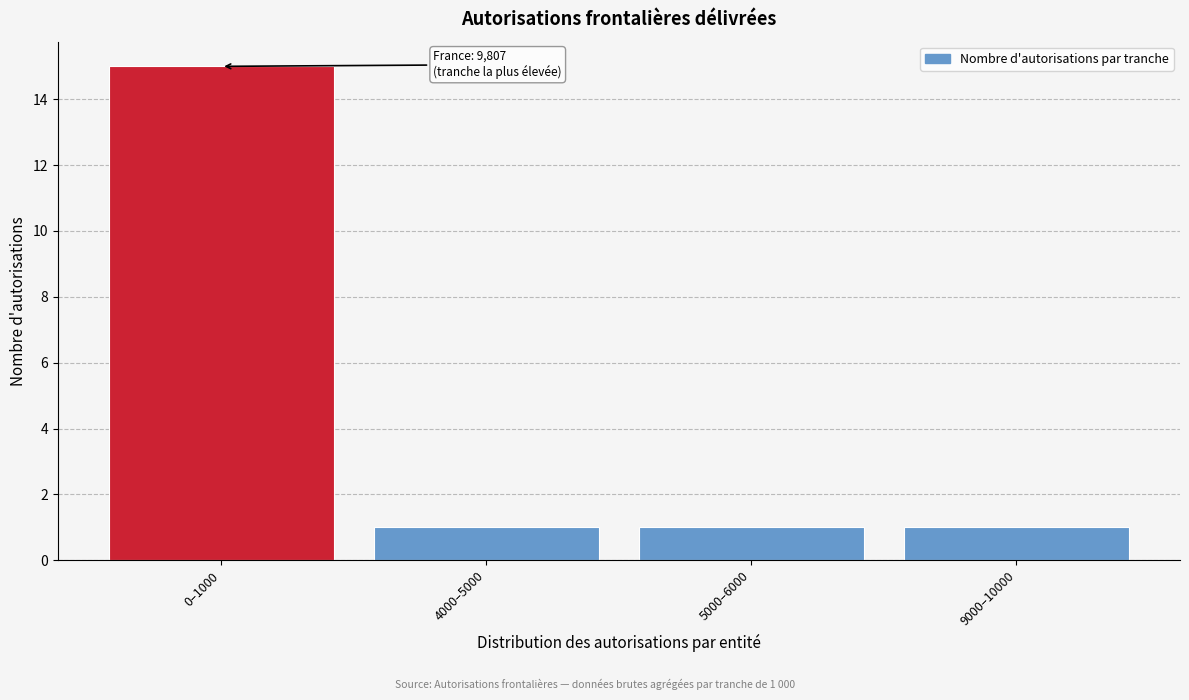

Reading left to right, list all the values displayed in this chart.

15	1	1	1